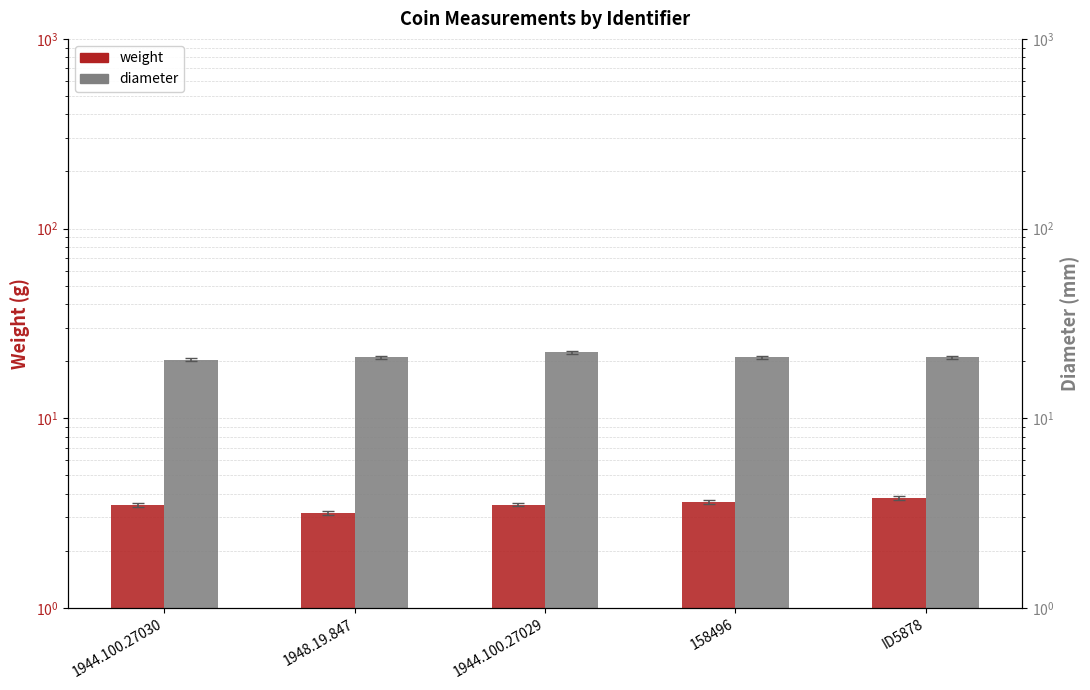

What position from the left is 1944.100.27030?

1